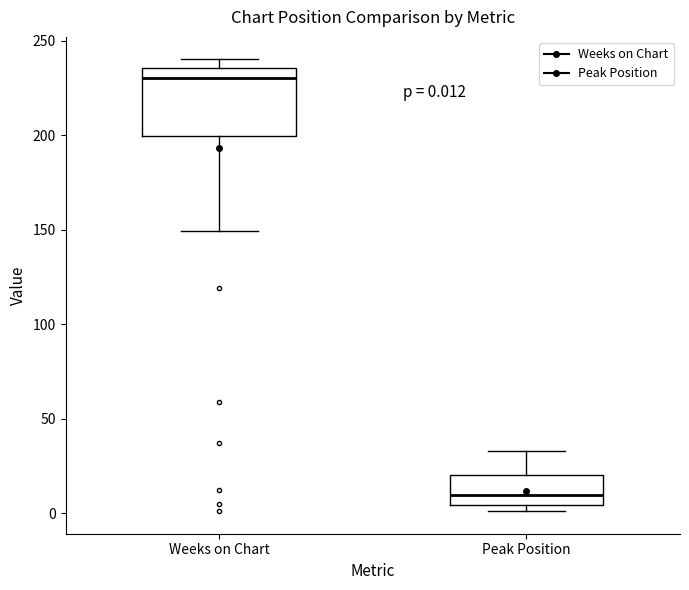

Comparing the boxes themselves (not the whiskers), which one is the tallest?

Weeks on Chart